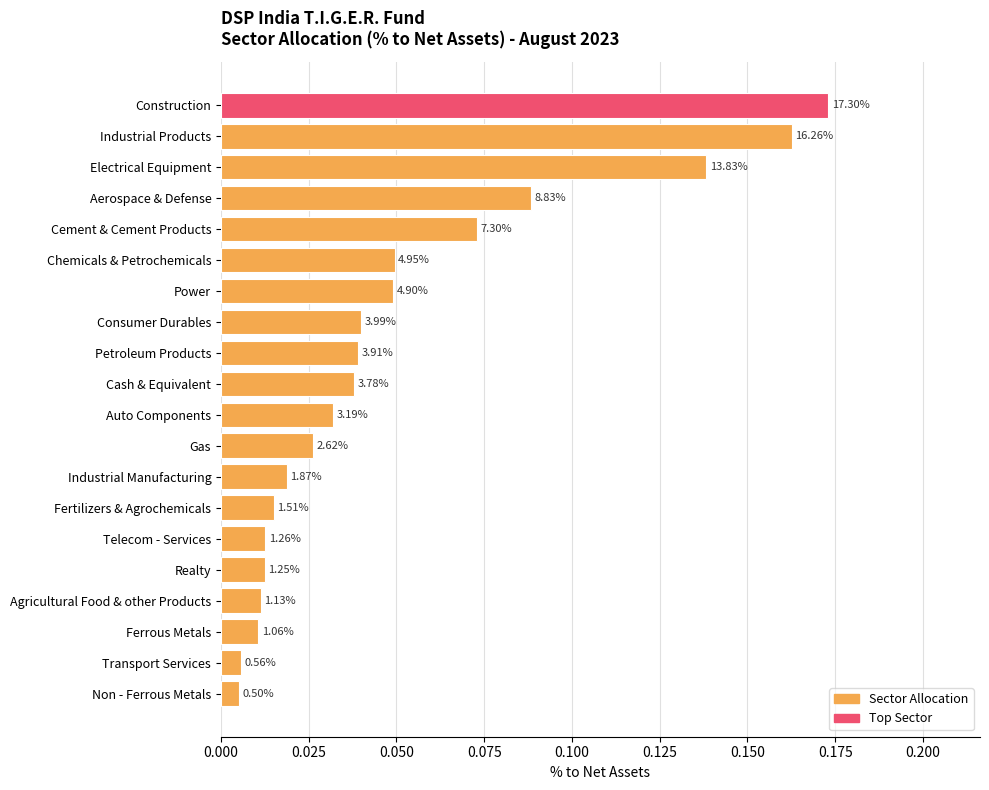

How many bars are there in total?

20